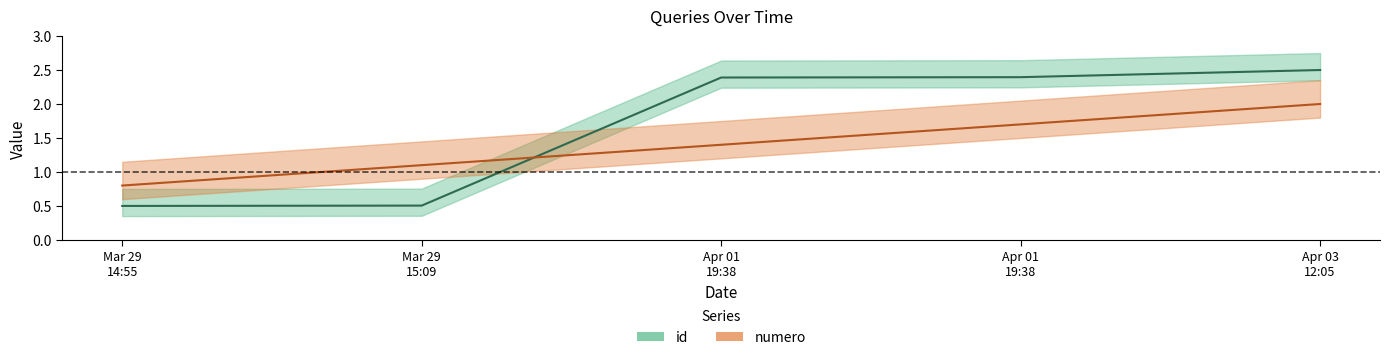

Reading right to left, transcribe all the data shown in this chart.

id: 2.5	2.4	2.4	0.5	0.5
numero: 2.0	1.7	1.4	1.1	0.8